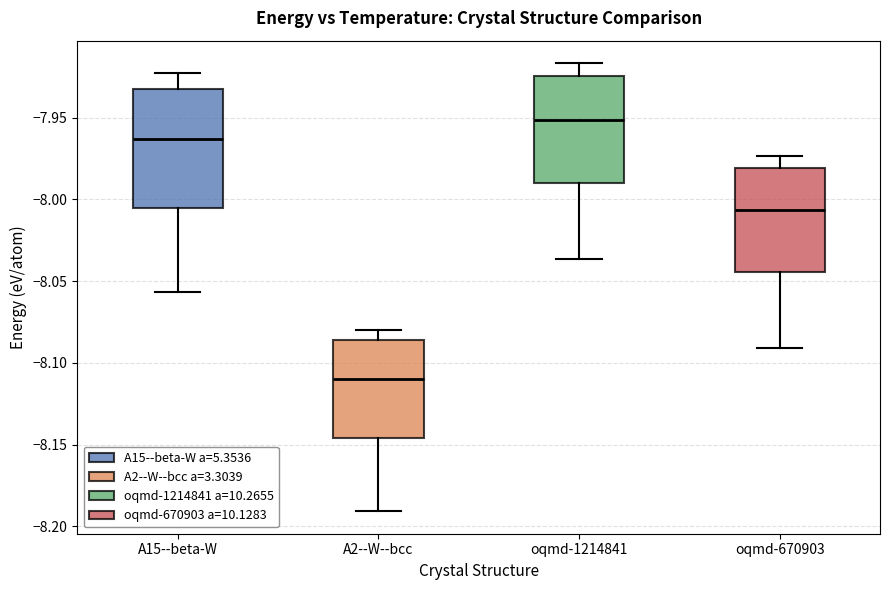

Which box's median line is the highest?

oqmd-1214841